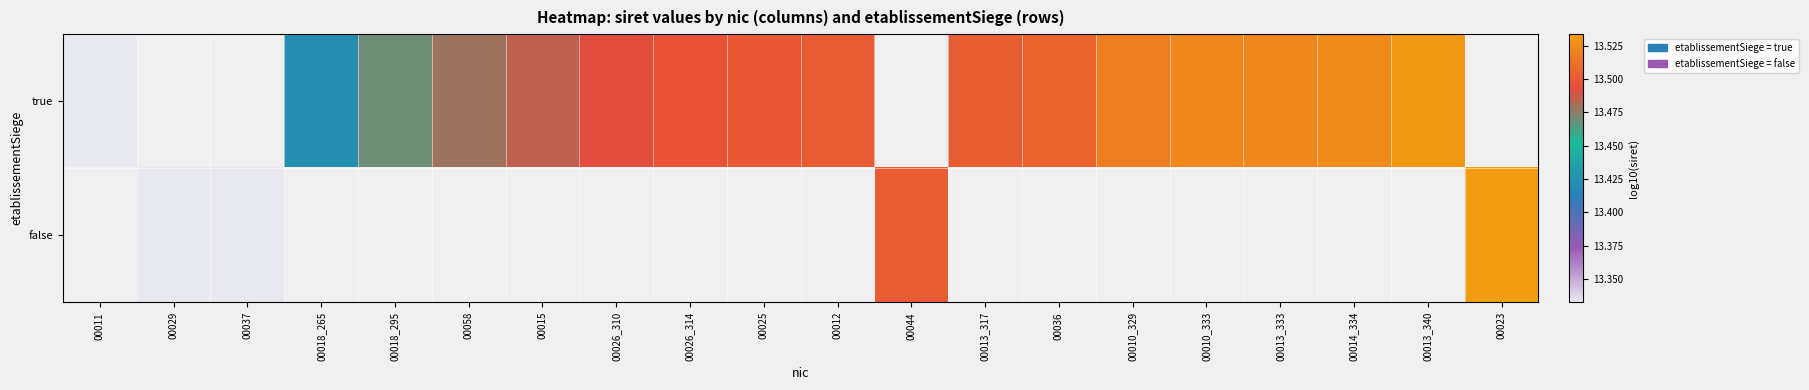

Rank the series at 00018_295 from lowest to highest value.

true, false